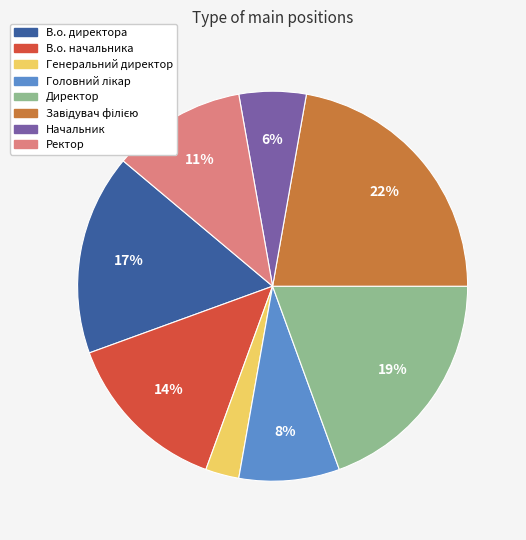

What percentage is the Генеральний директор slice, to the nearest percent?

3%